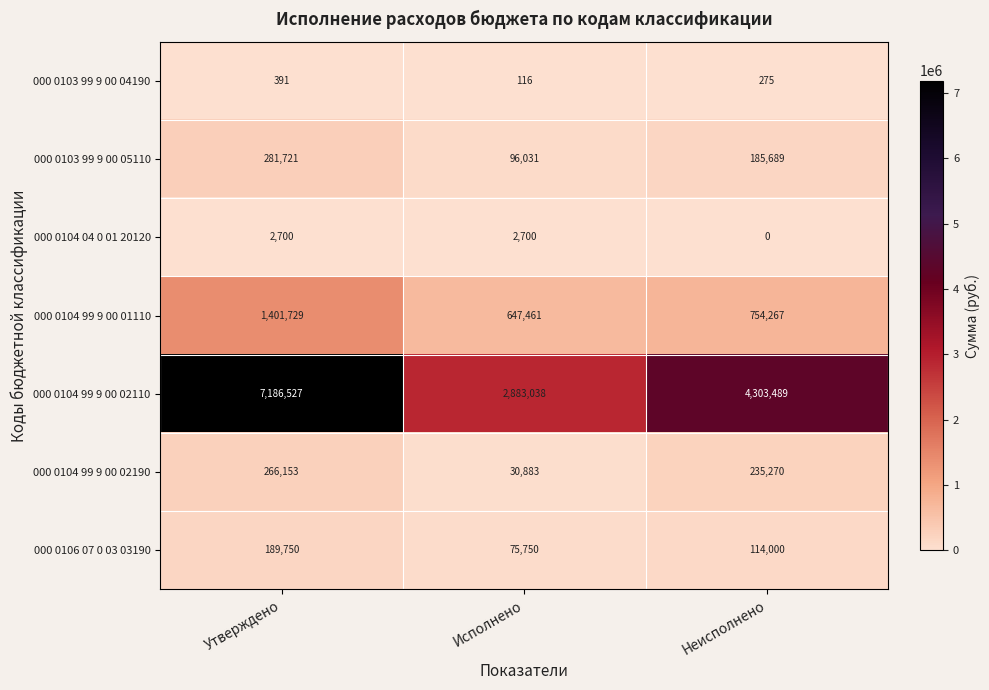

Reading left to right, list all the values displayed in this chart.

000 0103 99 9 00 04190: 391	116	275
000 0103 99 9 00 05110: 281721	96031	185689
000 0104 04 0 01 20120: 2700	2700	0
000 0104 99 9 00 01110: 1401729	647461	754267
000 0104 99 9 00 02110: 7186527	2883038	4303489
000 0104 99 9 00 02190: 266153	30883	235270
000 0106 07 0 03 03190: 189750	75750	114000